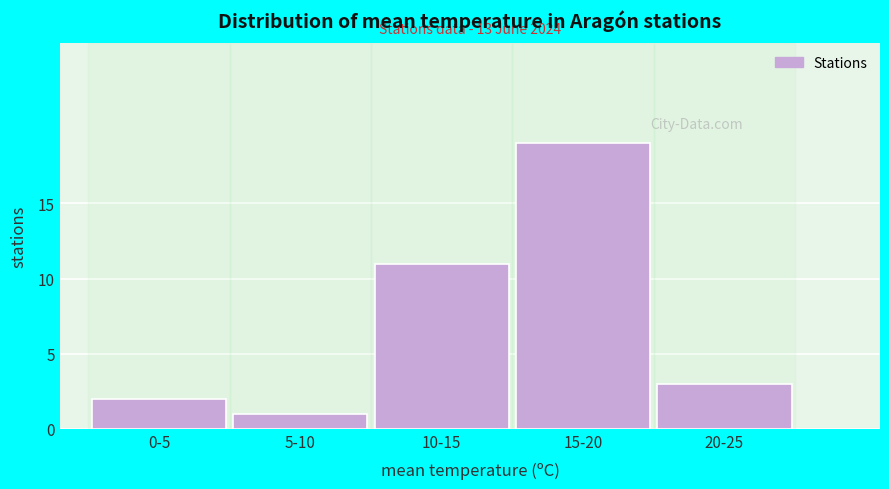

Reading right to left, what are all the values shown in this chart?

20-25=3	15-20=19	10-15=11	5-10=1	0-5=2